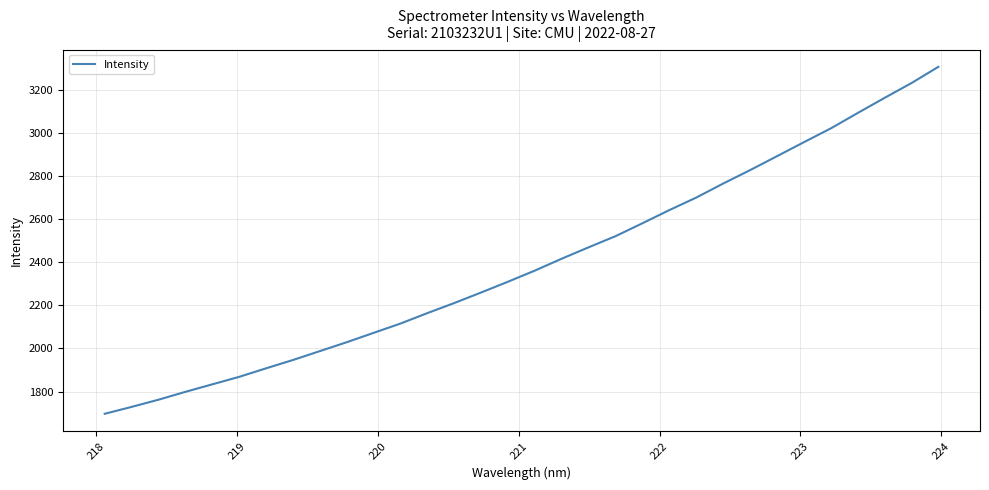

What is the smallest value displayed?

1696.5